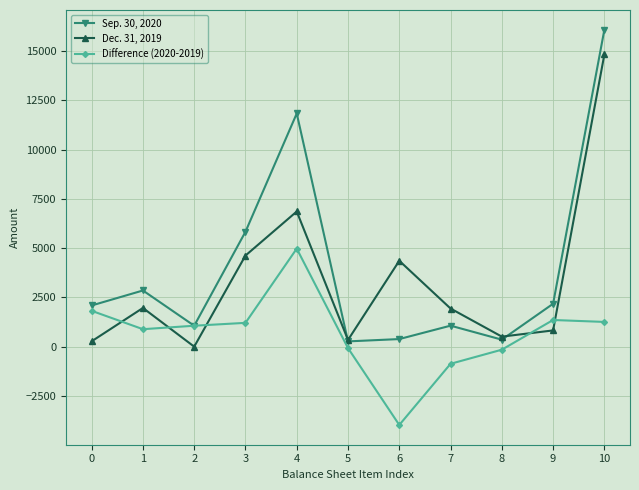

What is the difference between the second highest and second lowest values in the Difference (2020-2019) series?

2688